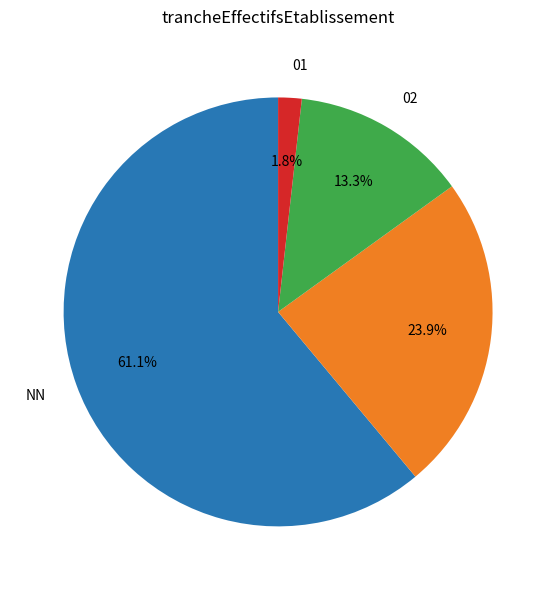

Does any single category account for the majority?

Yes